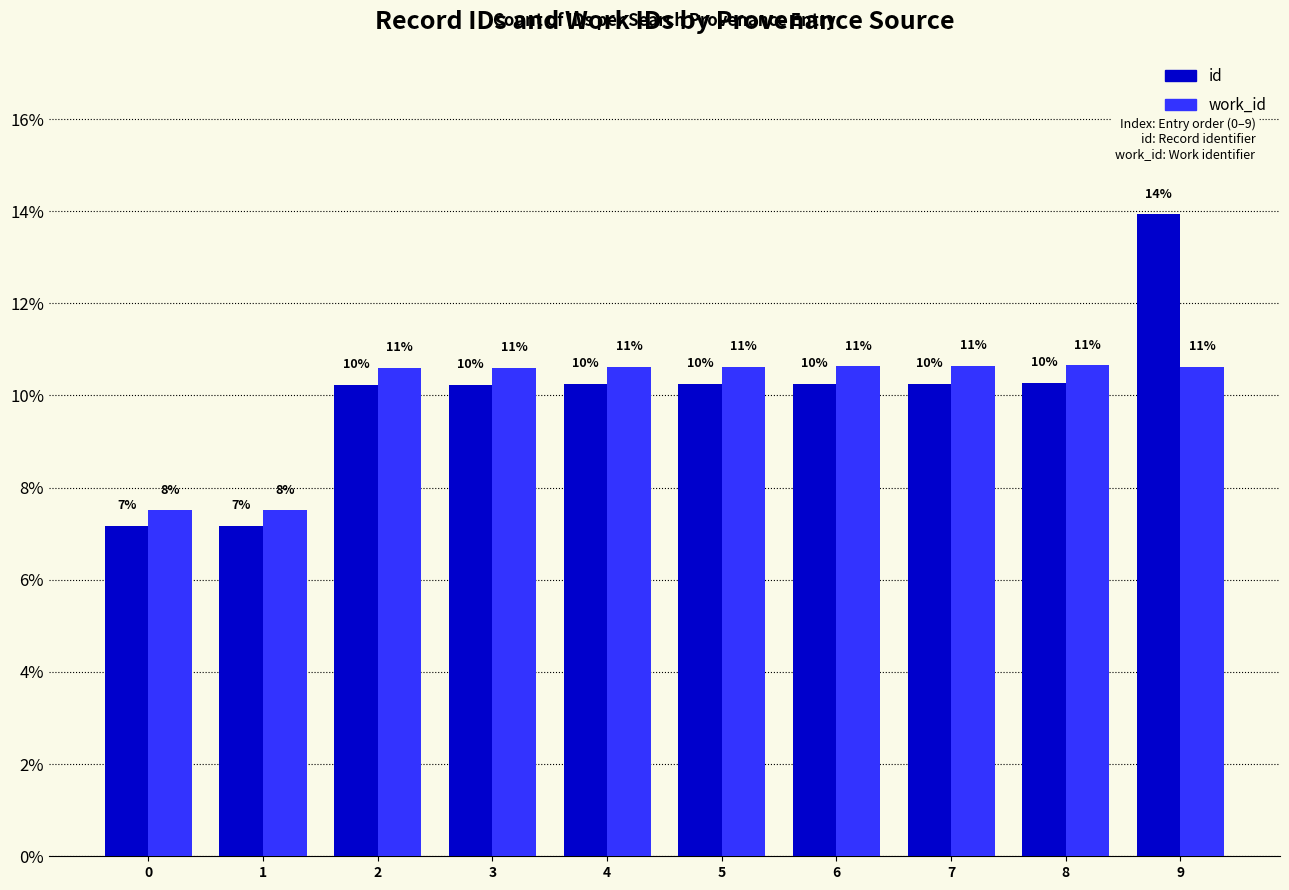

At how many categories does at least one series exceed 10?

8